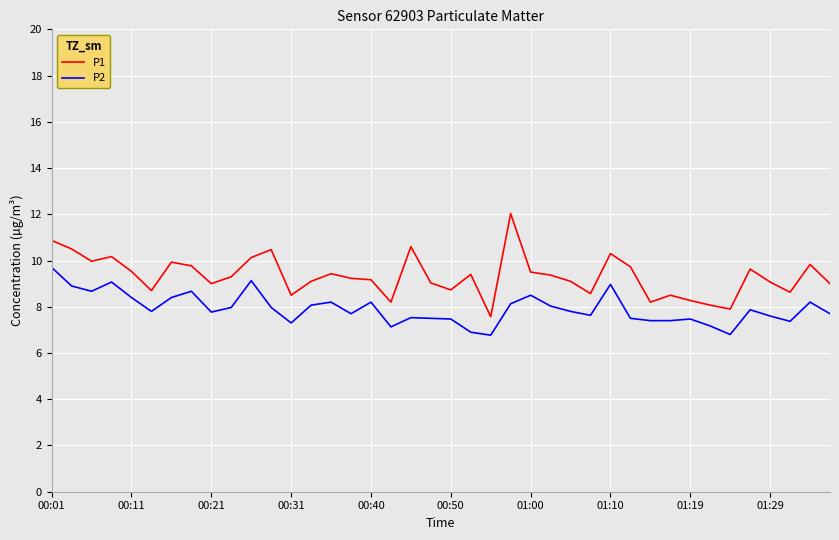

What is the difference between the maximum and minimum values in the P2 series?

2.9